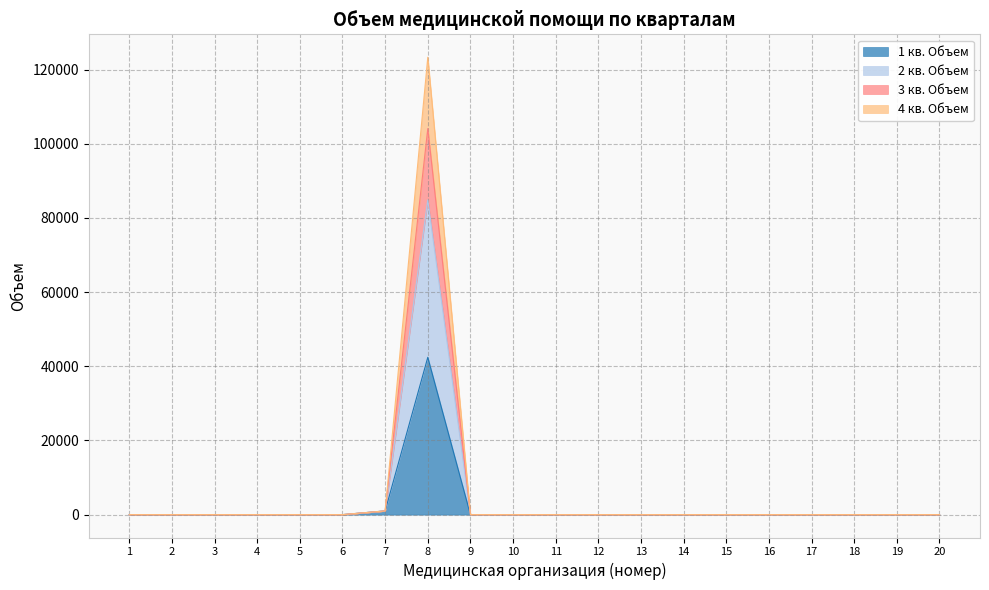

Which series has the widest spread of values?

2 кв. Объем